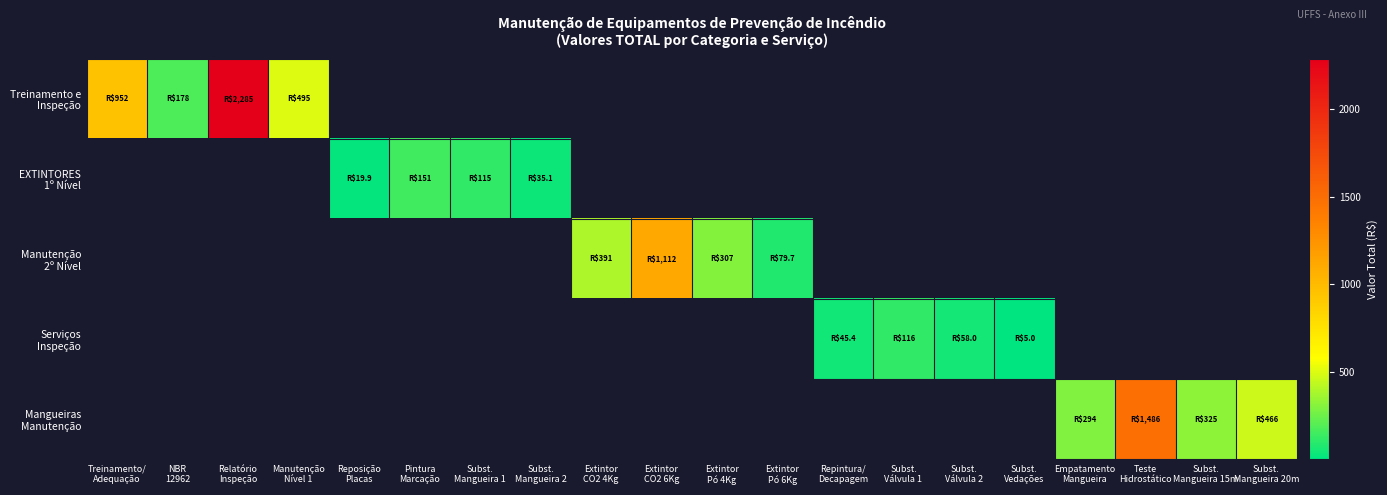

At which category does the chart reach its peak across all series?

Relatório
Inspeção